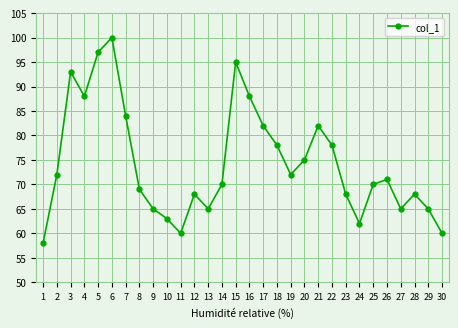

Where is the first local minimum?

4